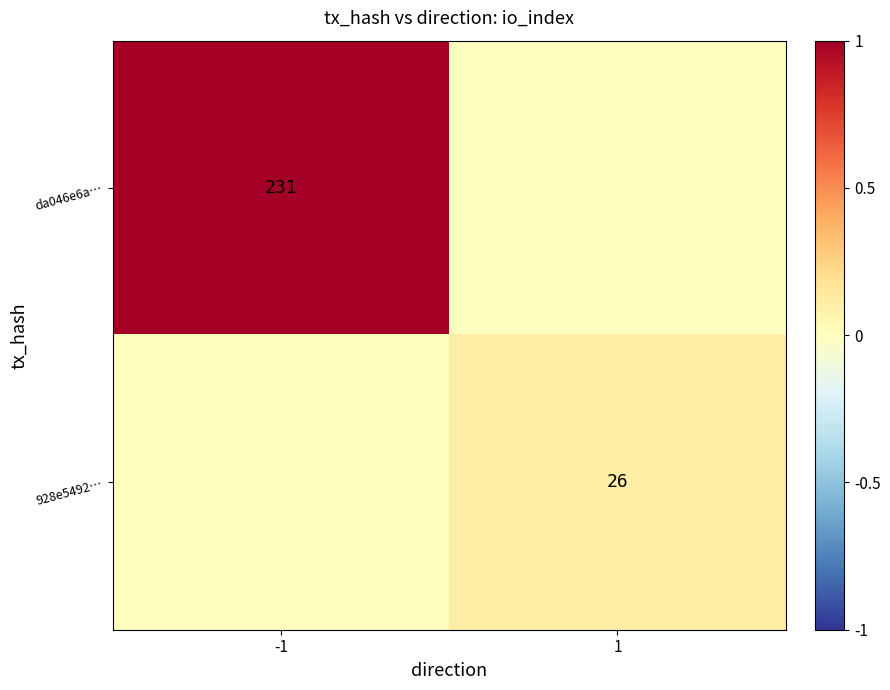

The da046e6a… series shows 318 at -1. True or false?

False